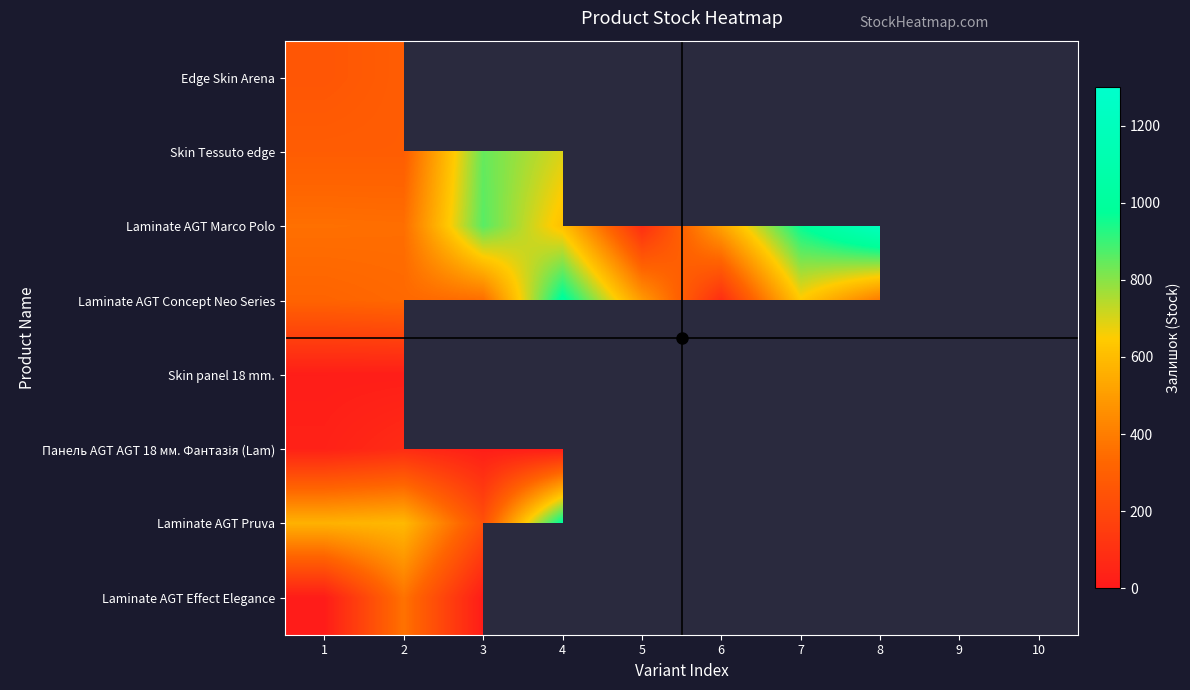

Rank the series by their maximum value, from lowest to highest.

Skin panel 18 mm., Панель AGT AGT 18 мм. Фантазія (Lam), Edge Skin Arena, Laminate AGT Effect Elegance, Skin Tessuto edge, Laminate AGT Concept Neo Series, Laminate AGT Pruva, Laminate AGT Marco Polo